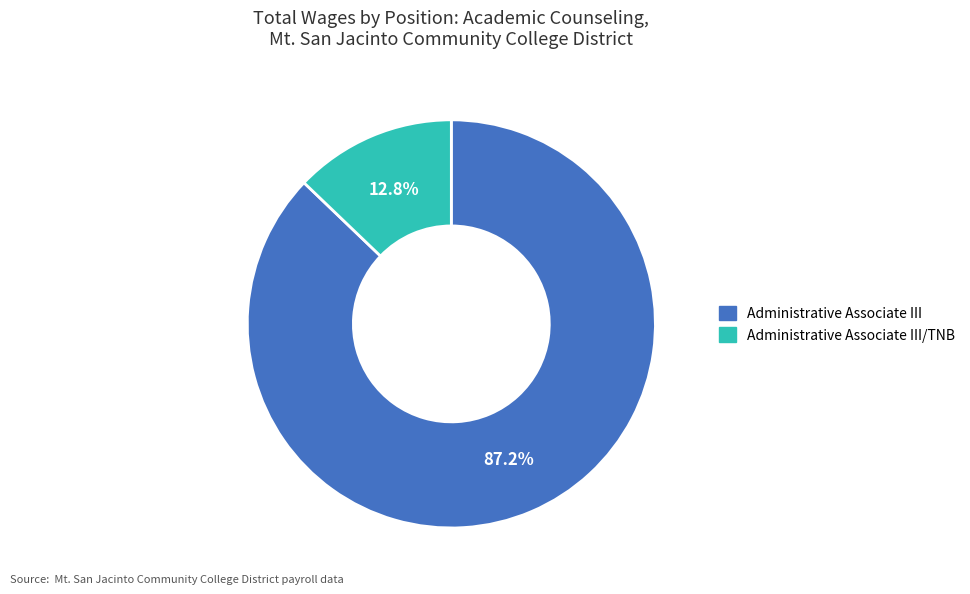

Is there any slice that represents more than half of the pie?

Yes